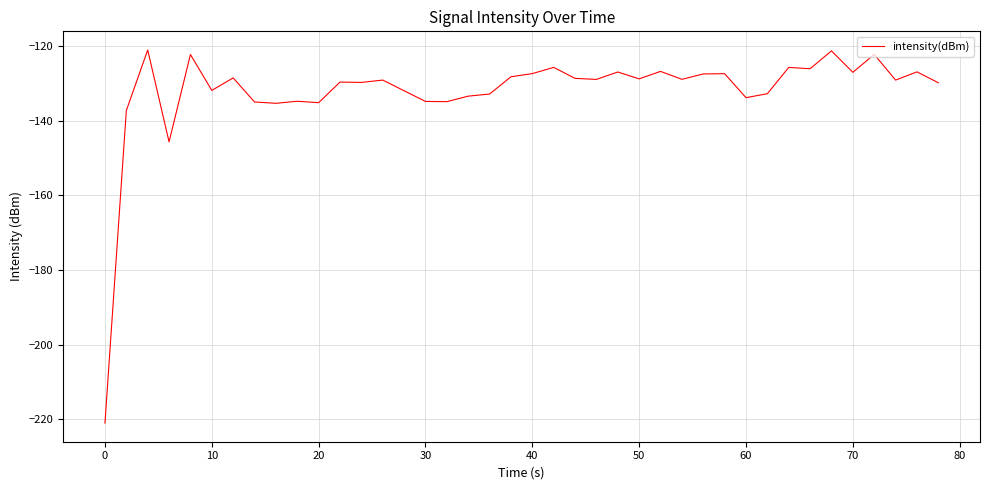

What is the difference between the maximum and minimum values?

100.0